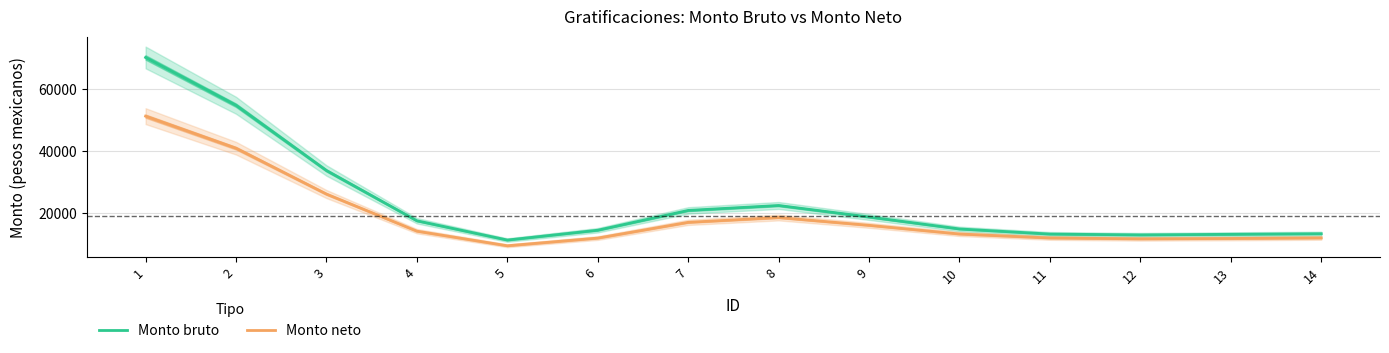

List the series in order of their peak value, highest first.

Monto bruto, Monto neto